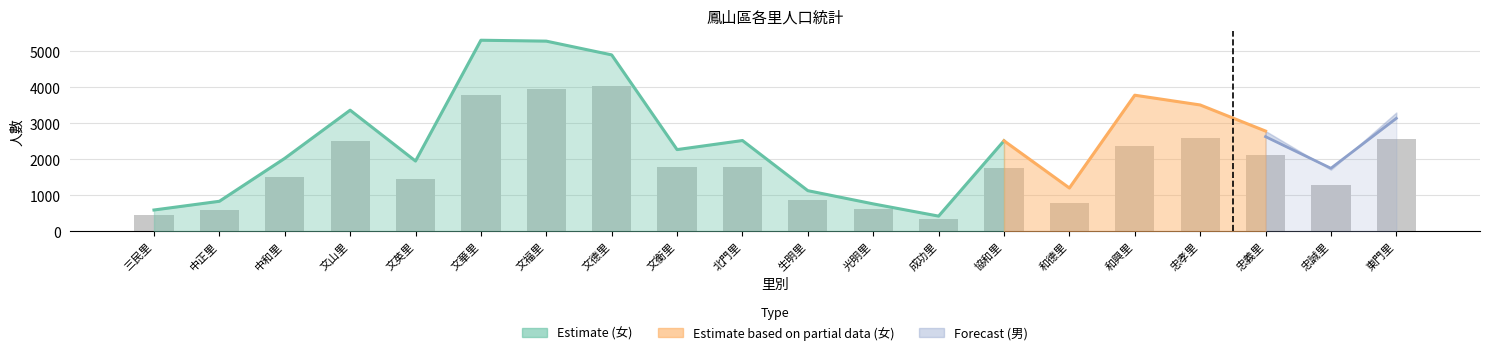

What is the label of the 19th bar from the left?

忠誠里